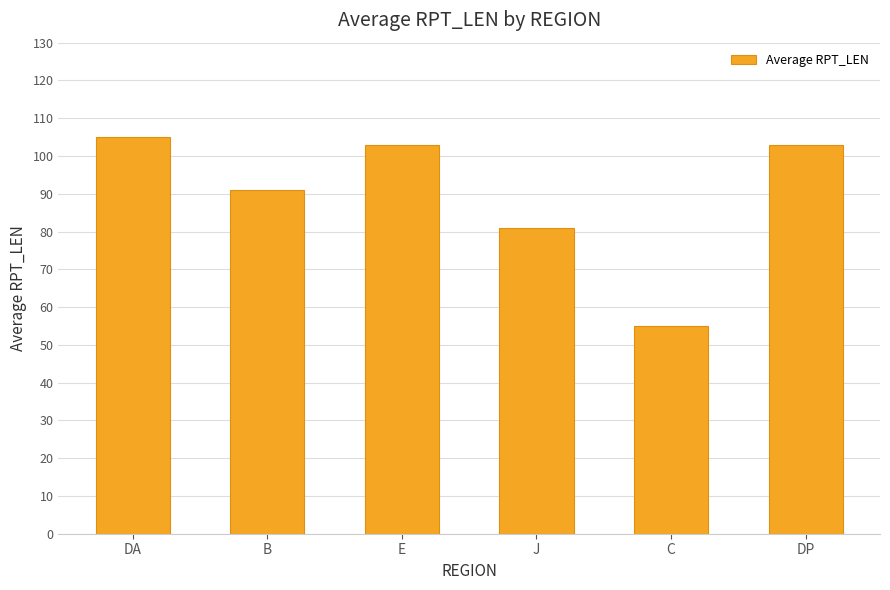

What is the value of the 1st bar from the left?

105